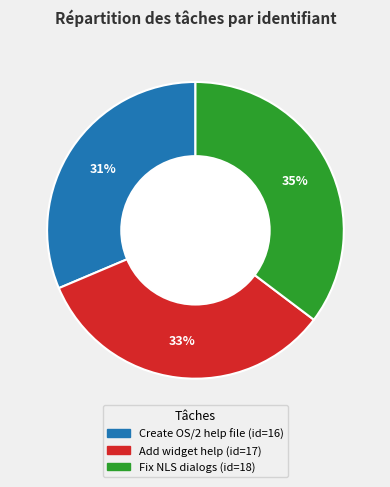

Does any single category account for the majority?

No